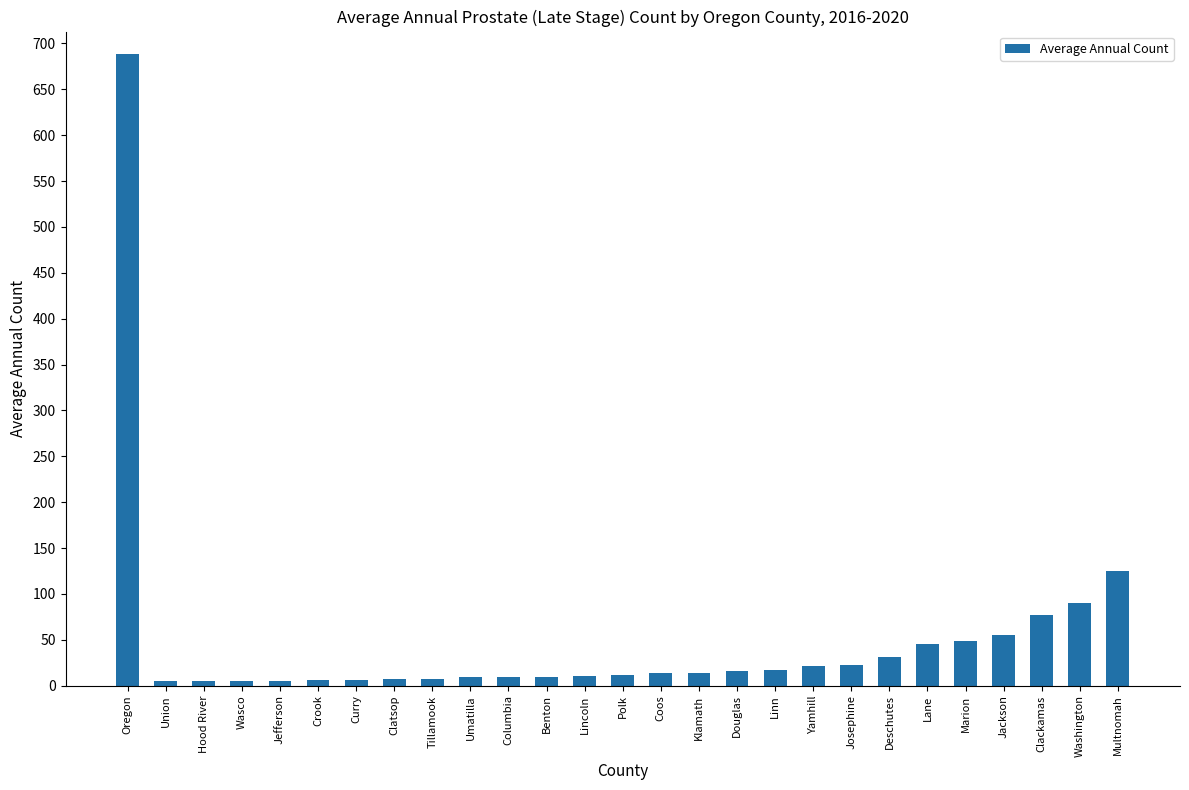

What is the maximum value shown in the chart?

688